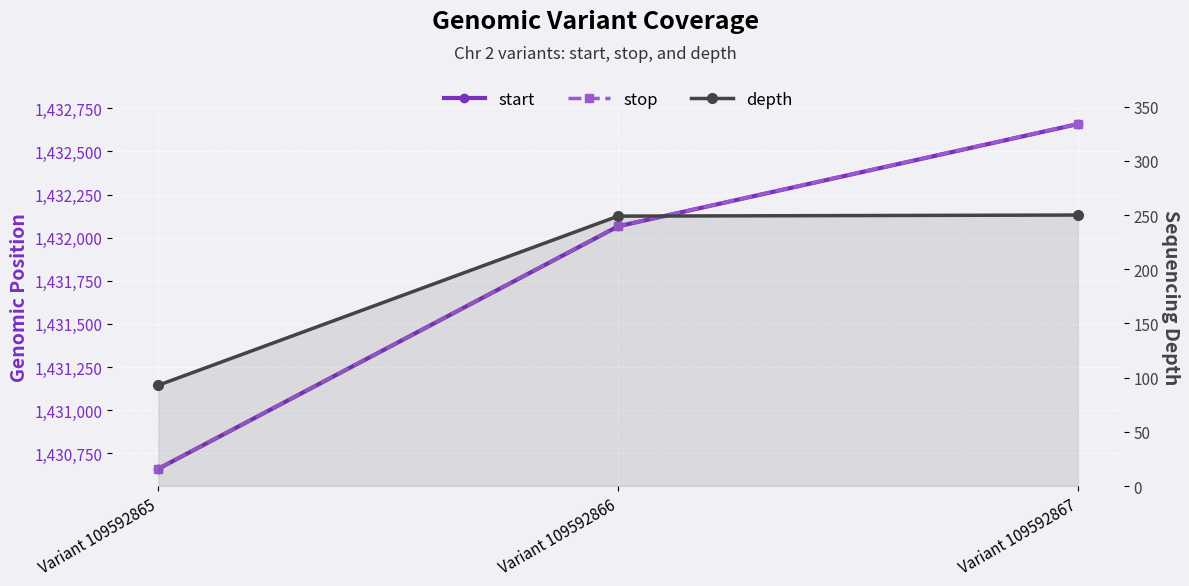

What value does the depth series have at Variant 109592866?

249